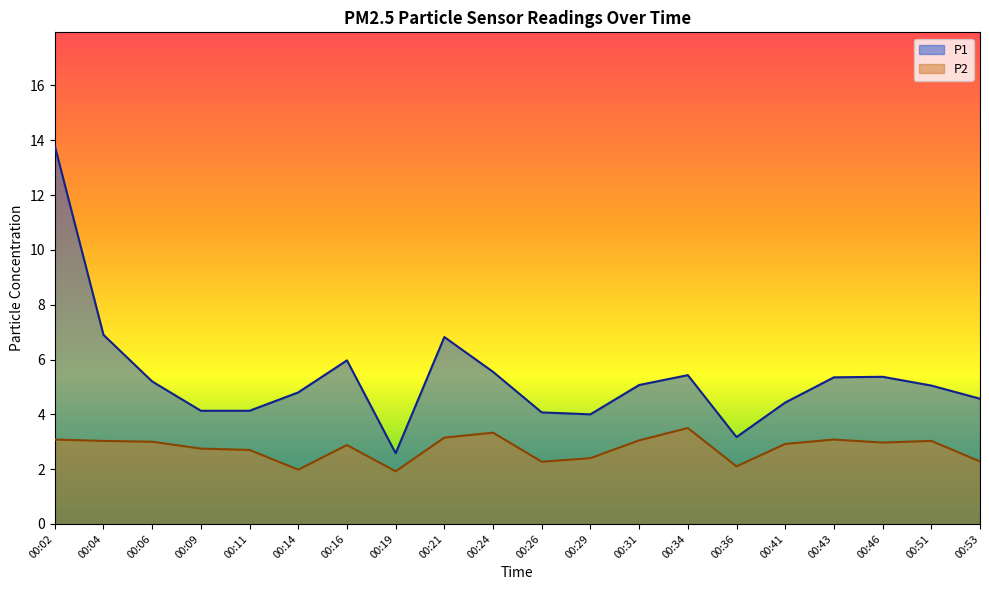

True or false: P1 and P2 intersect in this chart.

False